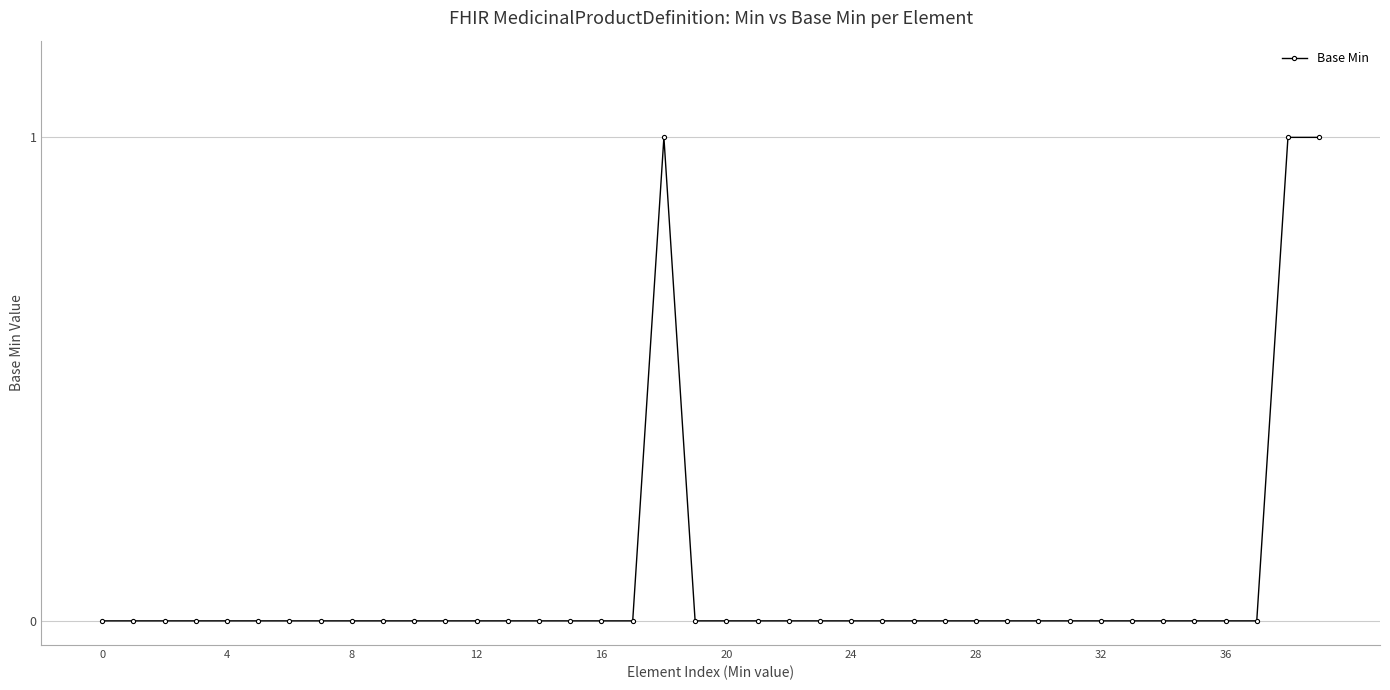

True or false: there are more than 0 points higher than both neighbors.

True